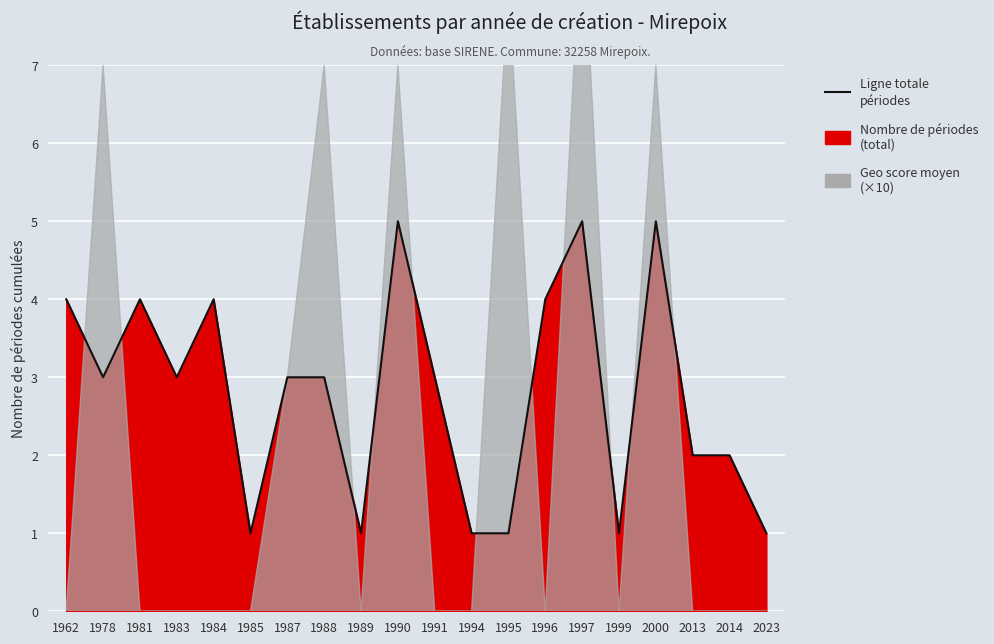

Rank the categories by value from lowest to highest.

1985, 1989, 1994, 1995, 1999, 2023, 2013, 2014, 1978, 1983, 1987, 1988, 1991, 1962, 1981, 1984, 1996, 1990, 1997, 2000